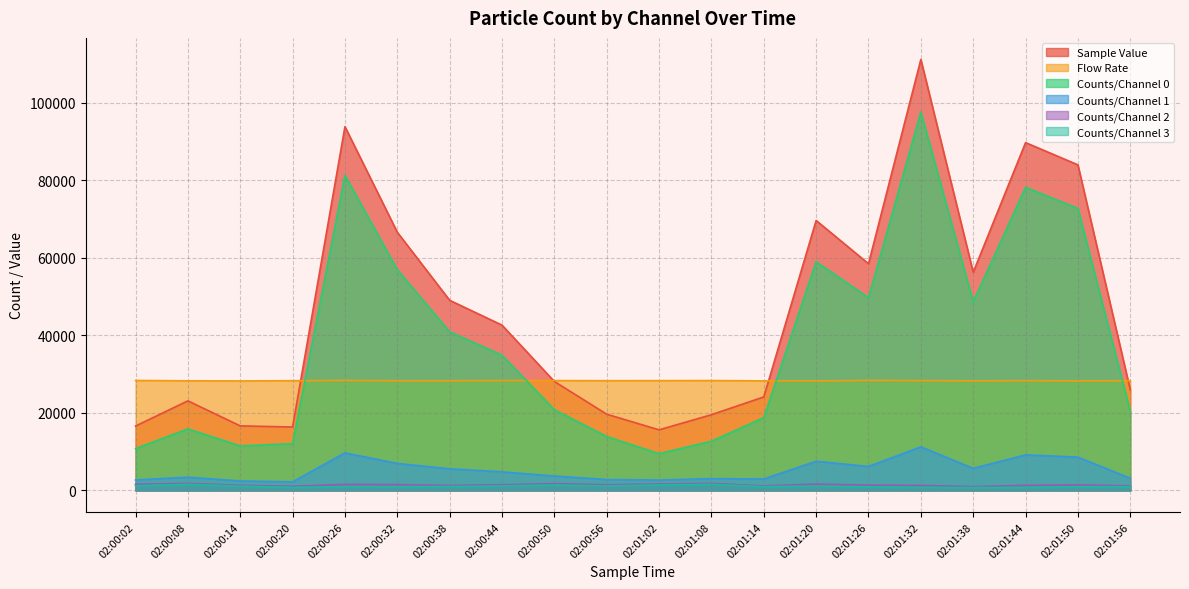

True or false: Counts/Channel 0 has a value of 24477 at 02:01:38.

False